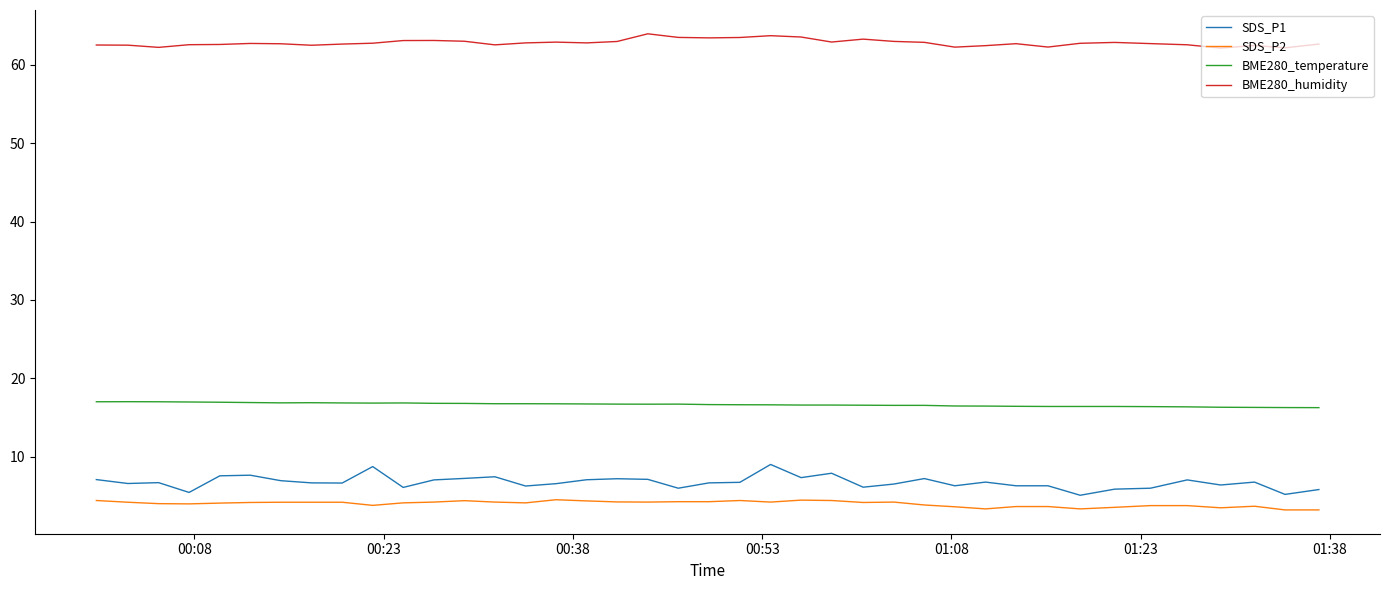

What is the difference between the maximum and minimum values in the BME280_humidity series?

1.8